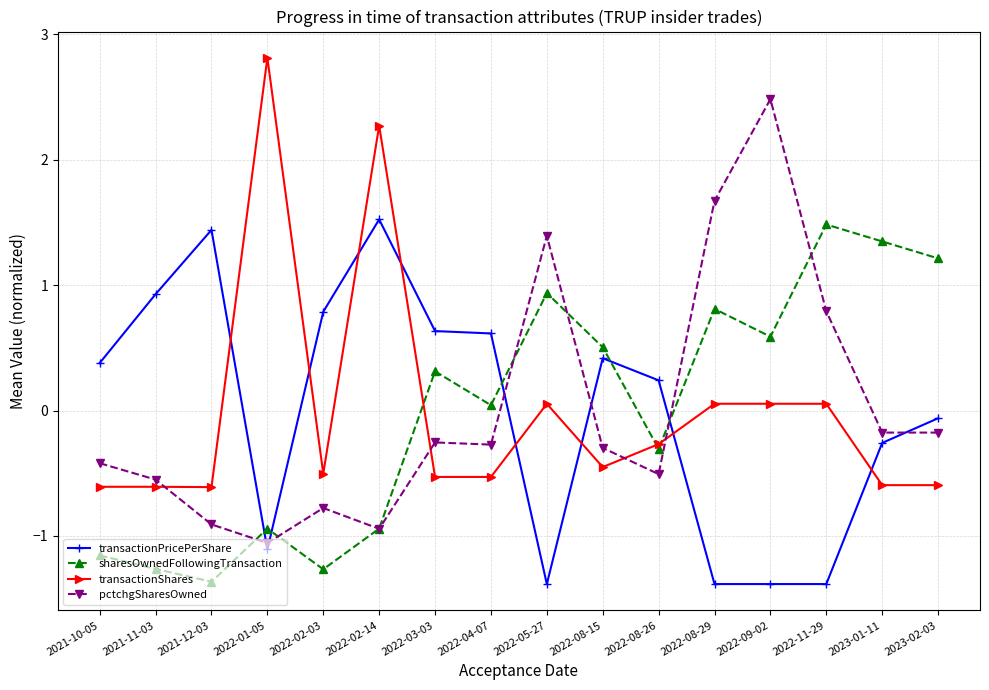

What is the total value across all series at 2022-05-27?

1.0